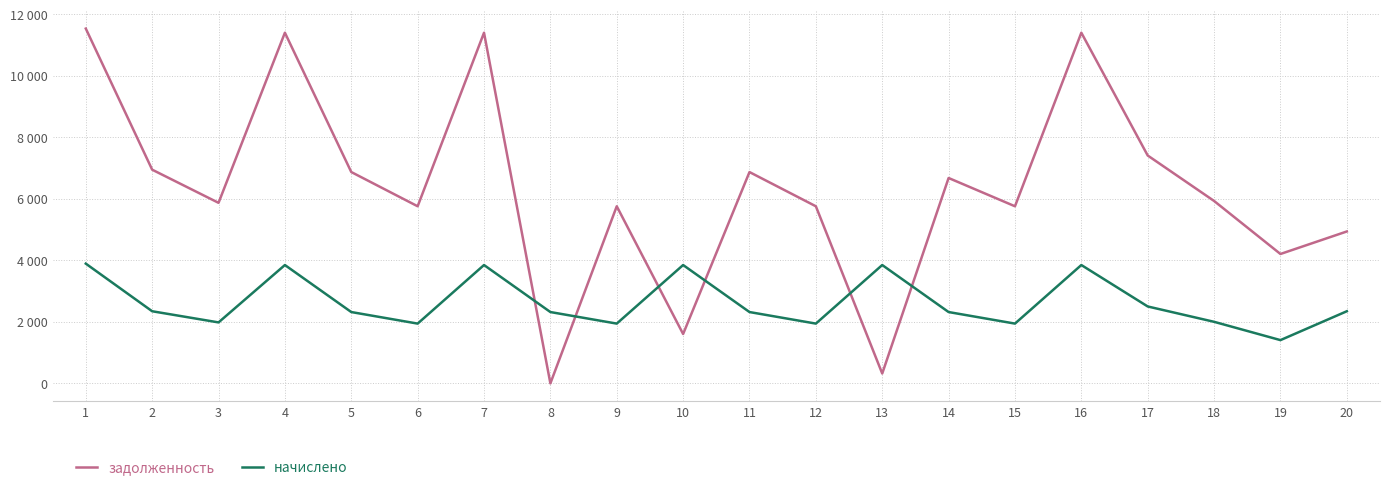

What are all the series names shown in the legend?

задолженность, начислено